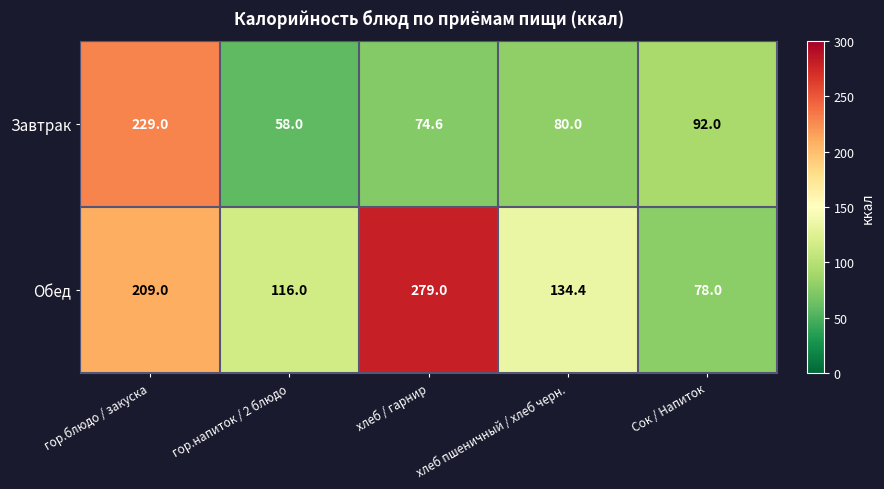

What is the approximate value of Обед at гор.блюдо / закуска?

209.0